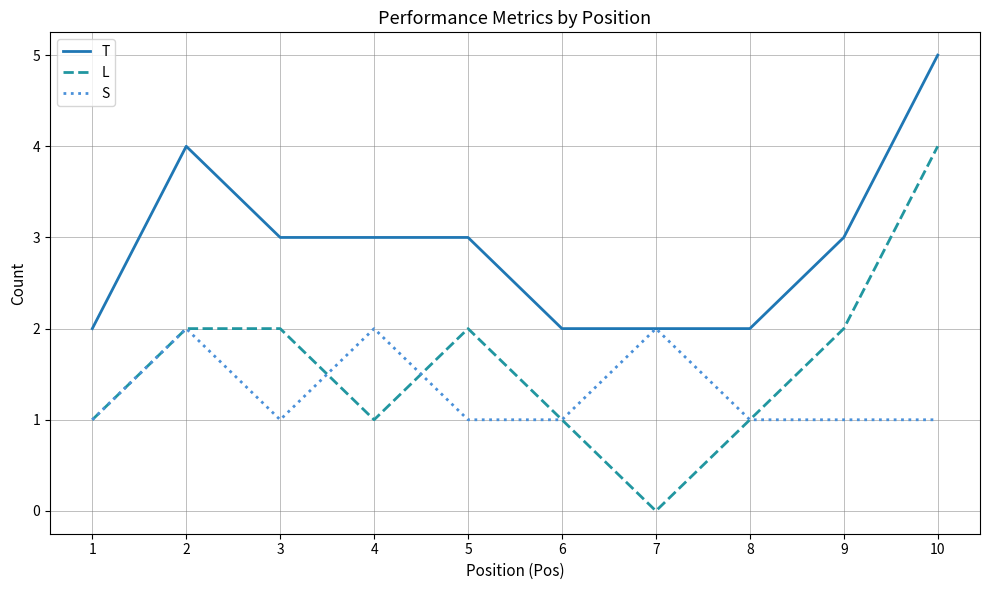

Which series has the largest total across all categories?

T